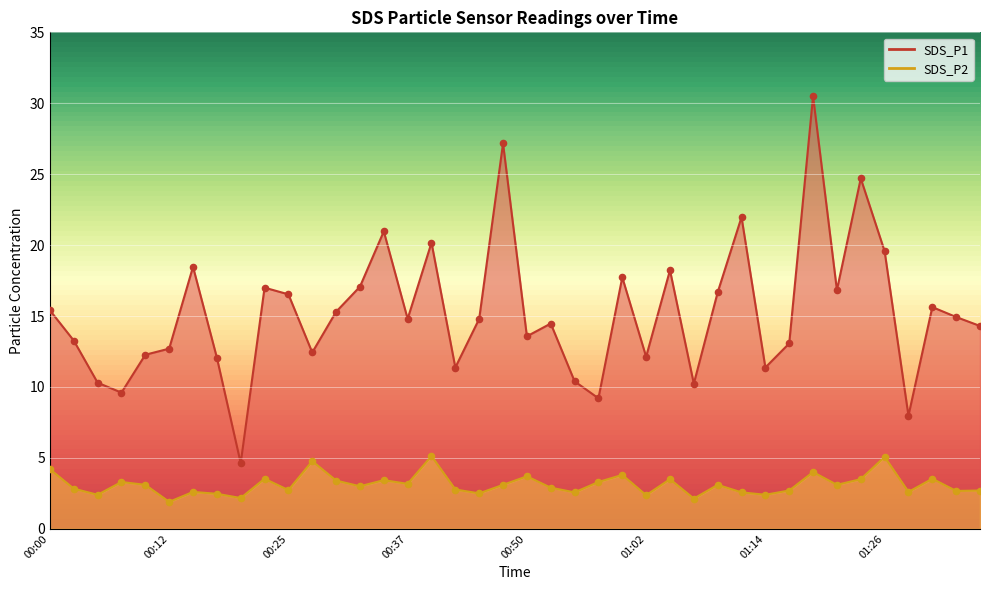

What are all the series names shown in the legend?

SDS_P1, SDS_P2